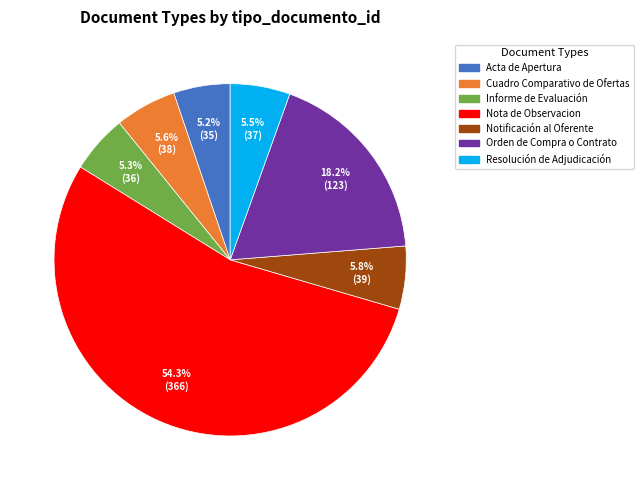

Does Resolución de Adjudicación account for over 50% of the chart?

No